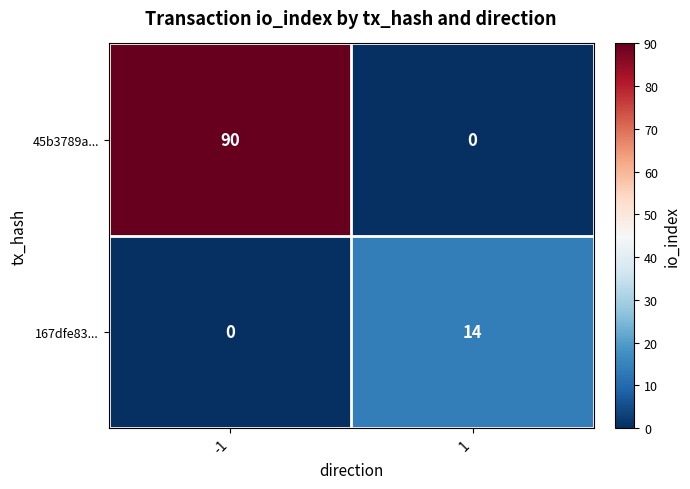

What is the greatest value displayed?

90